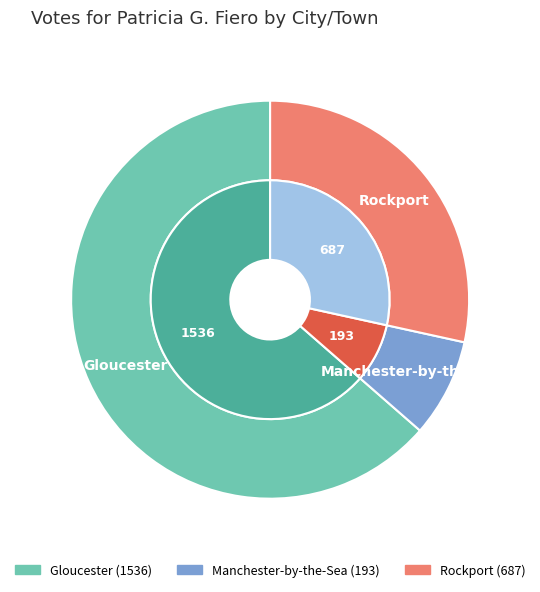

What is the smallest slice in the pie chart?

Manchester-by-the-Sea